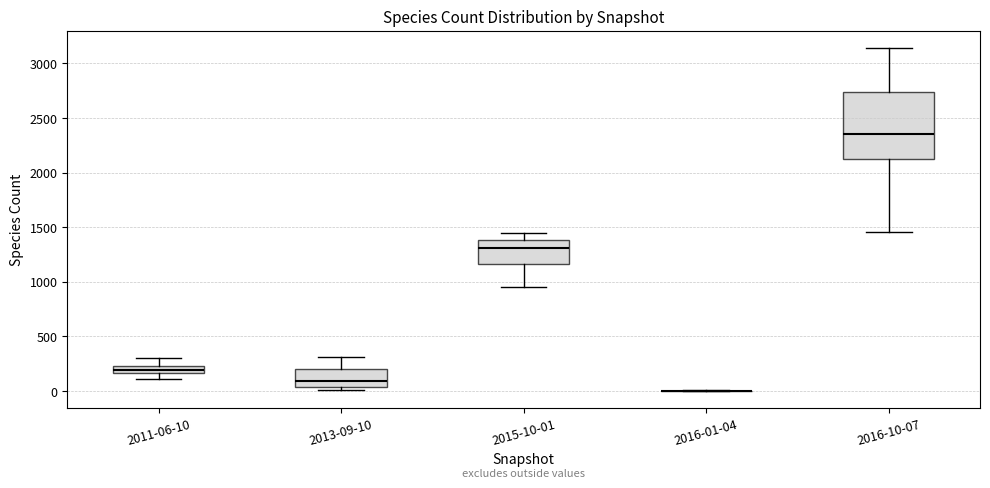

Comparing the boxes themselves (not the whiskers), which one is the tallest?

2016-10-07